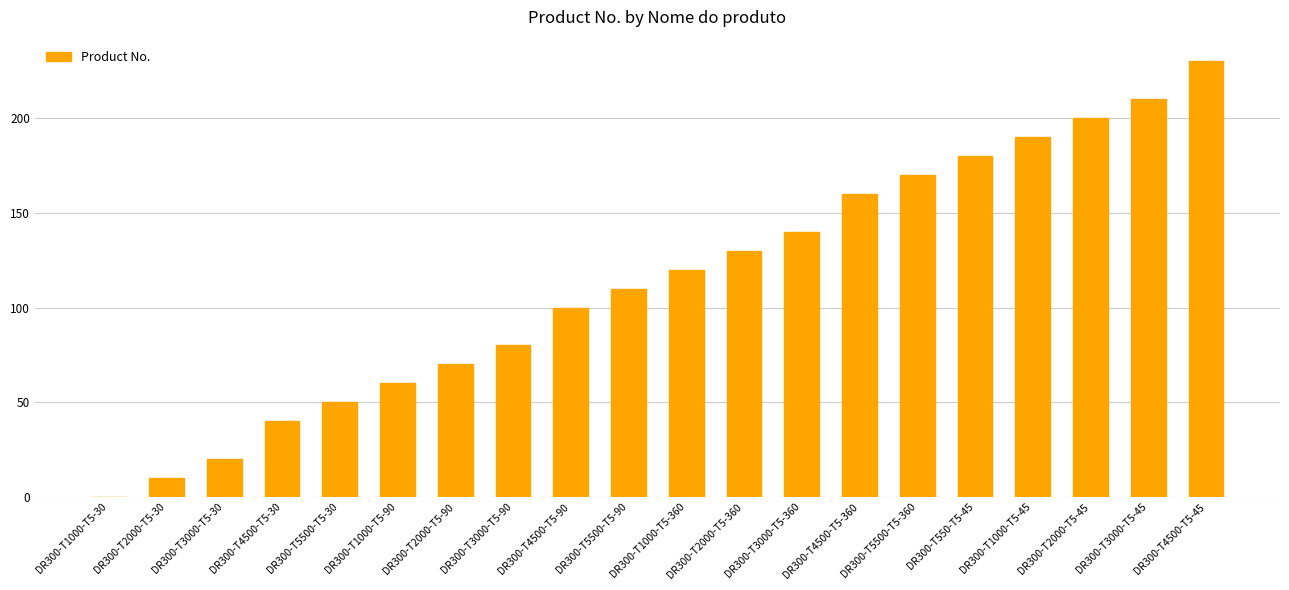

Are the bars horizontal?

No